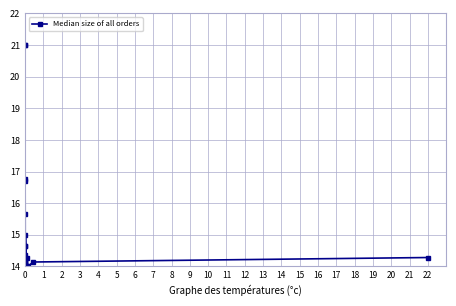

What is the value of the 20th point from the left?

14.3